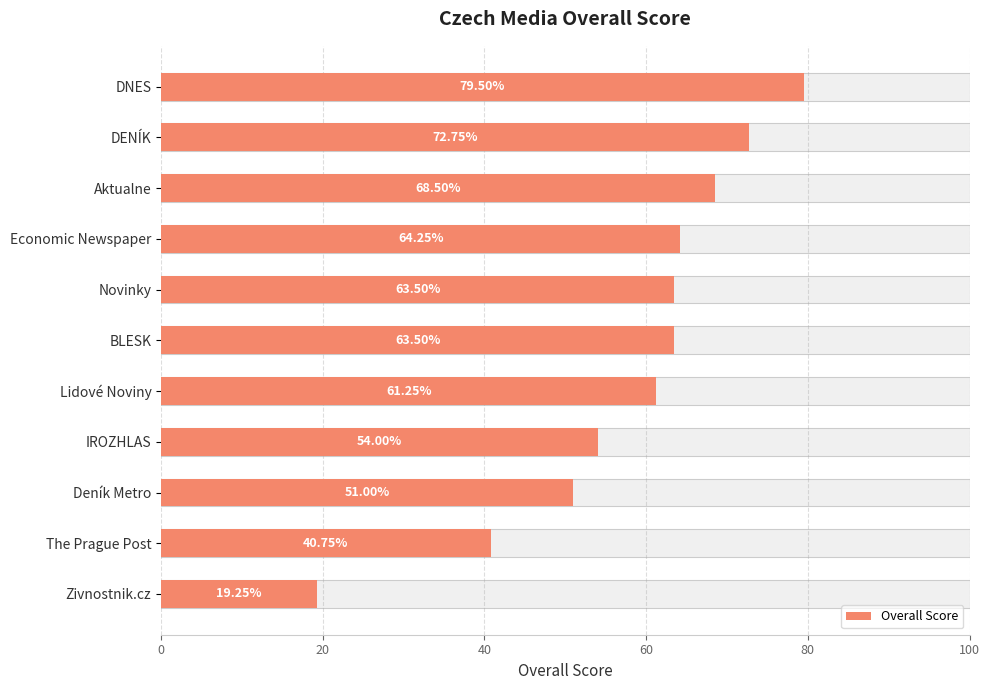

What value does the data have at The Prague Post?

40.8